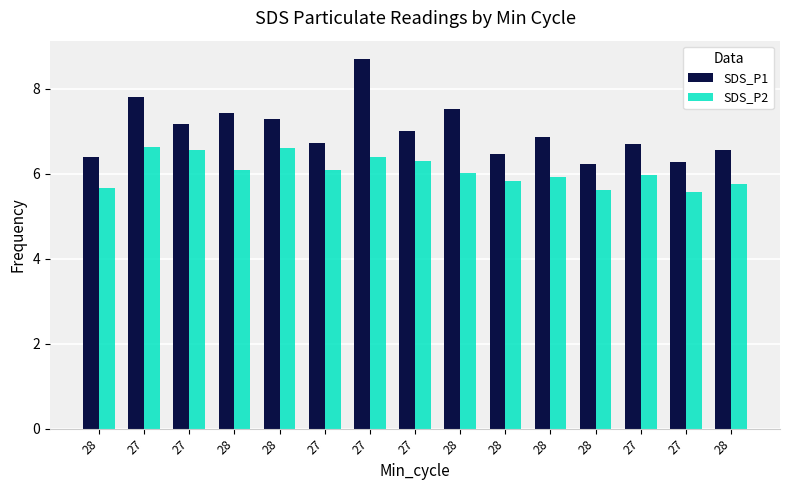

How many groups of bars are there?

15